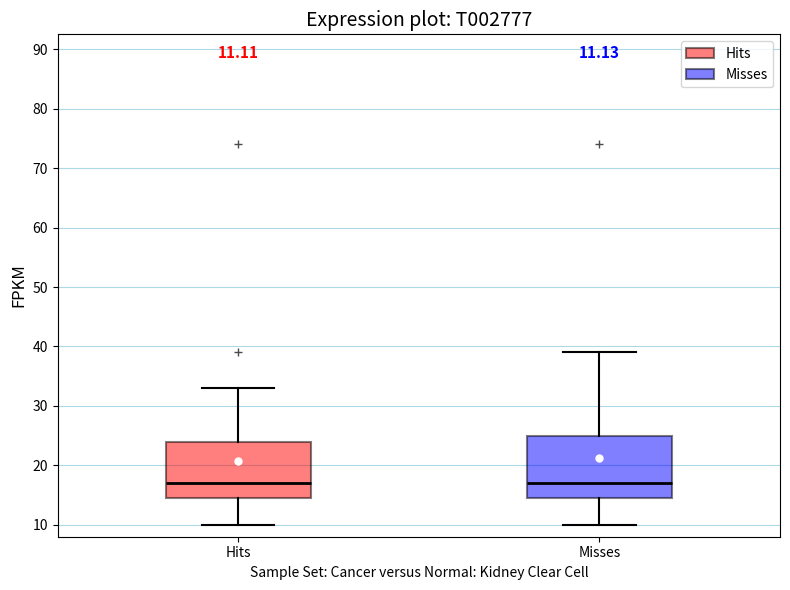

Which box is the tallest, from its lower edge to its upper edge?

Misses